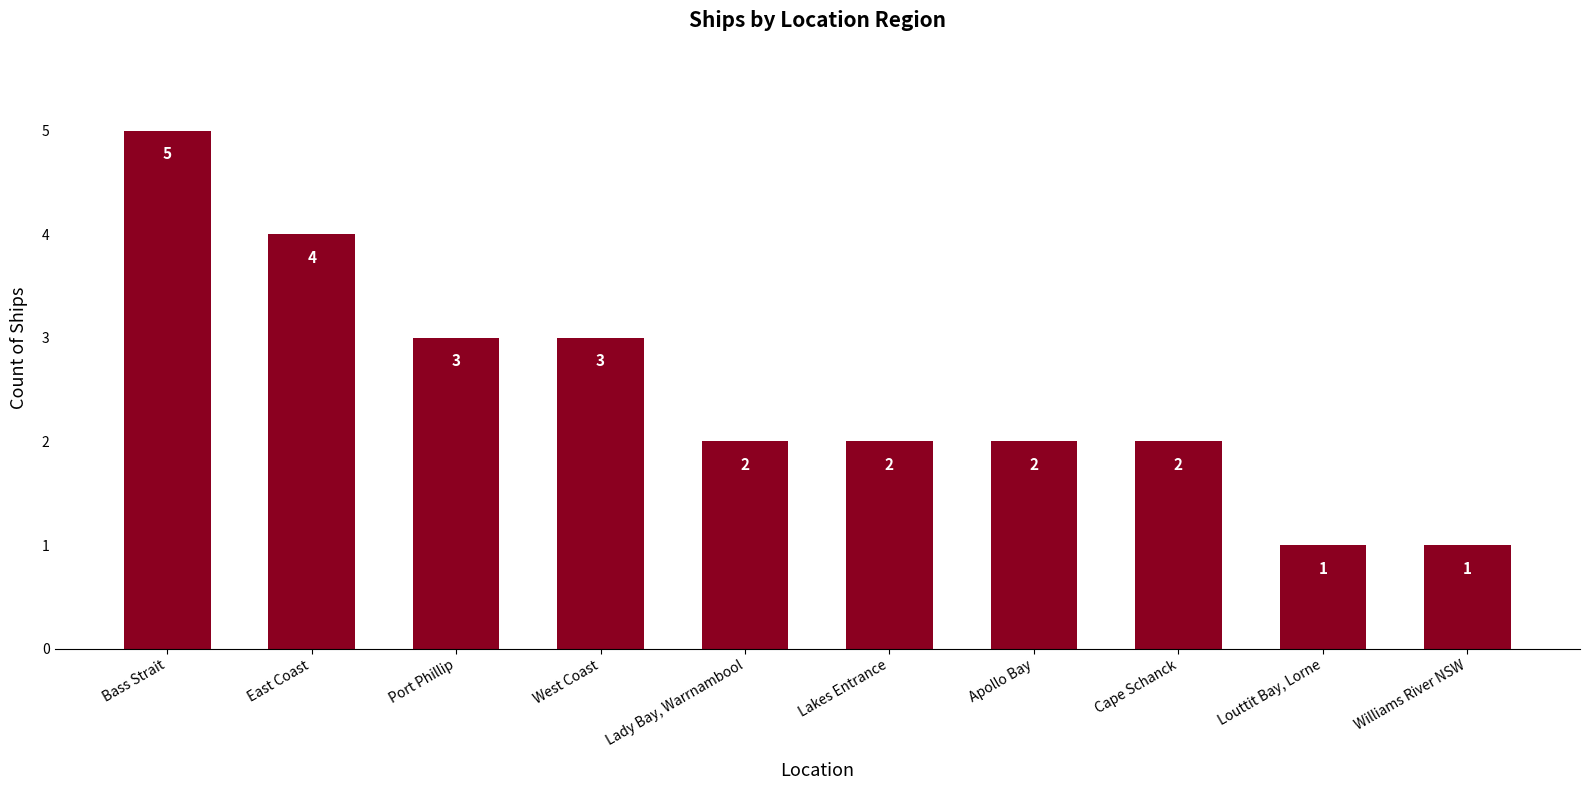

How many data points are less than 2?

2